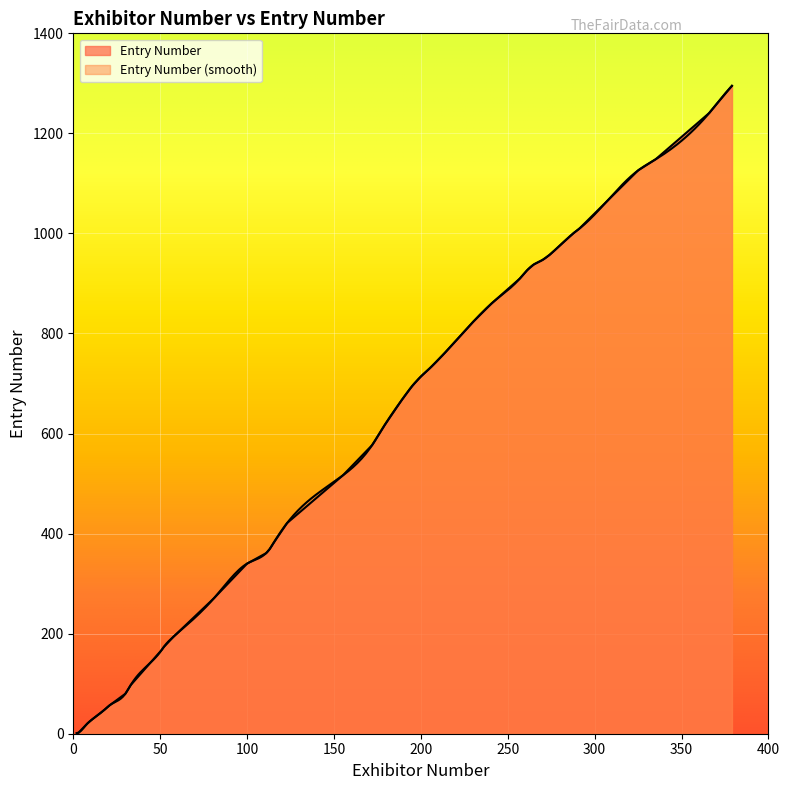

List the labels in order of value, smallest first.

2, 3, 8, 11, 18, 21, 30, 33, 51, 52, 58, 81, 100, 111, 113, 115, 123, 155, 172, 179, 189, 195, 200, 205, 214, 230, 241, 257, 261, 265, 270, 274, 288, 291, 325, 335, 366, 370, 379